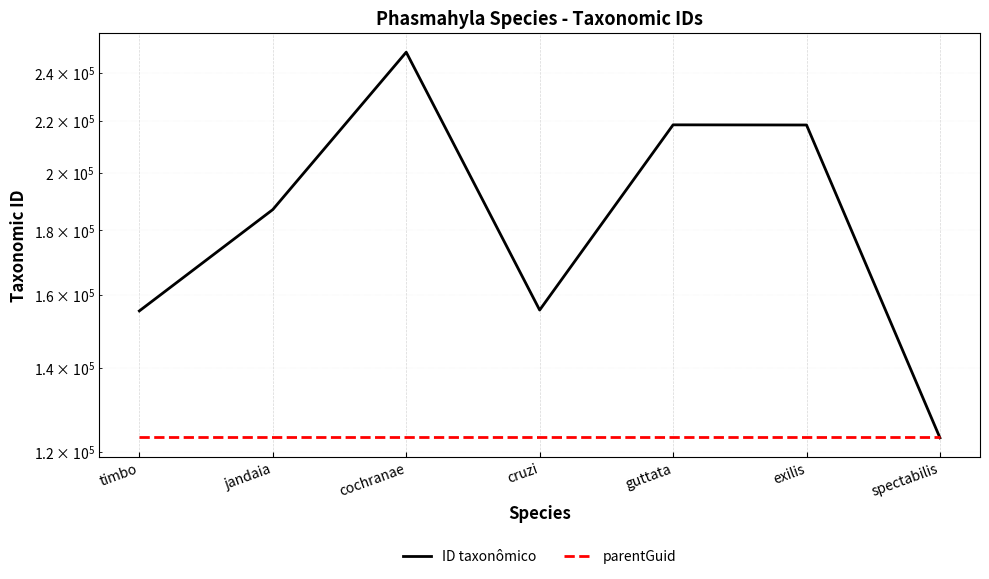

True or false: parentGuid has more than 2 points higher than both neighbors.

False